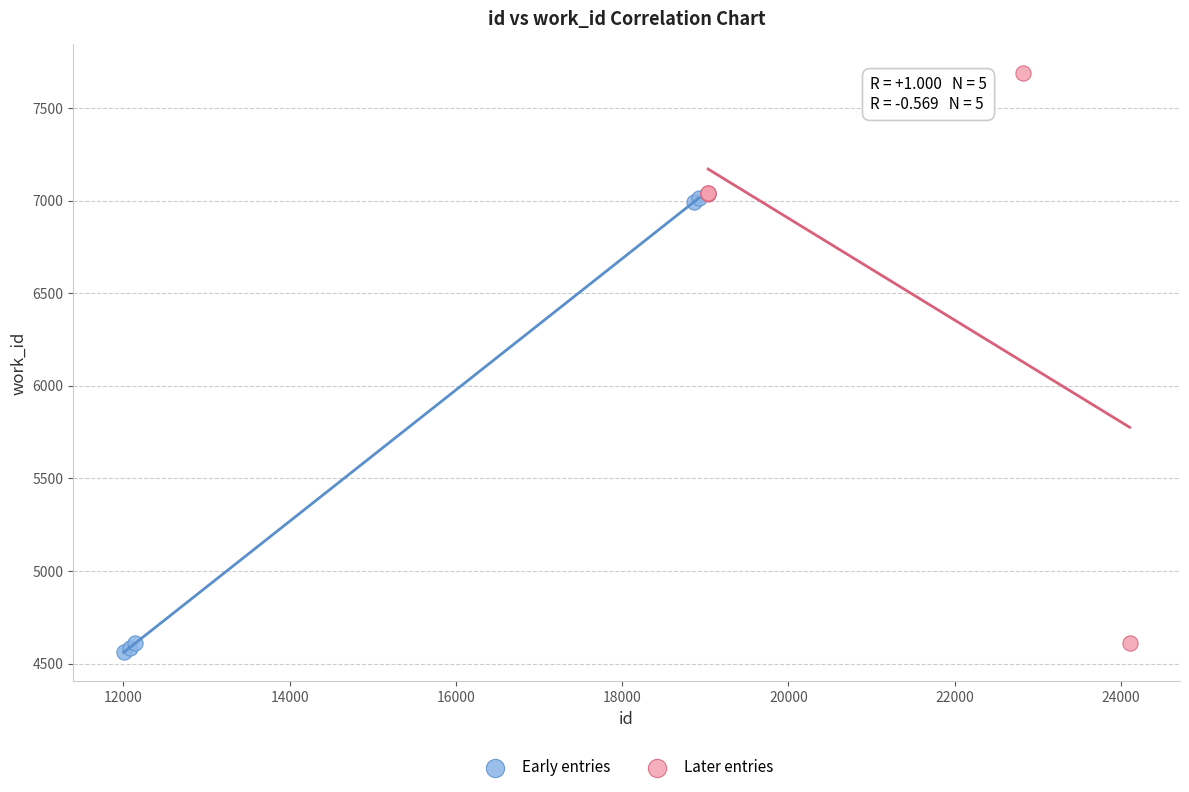

Which series has the largest Y range (max minus min)?

Later entries